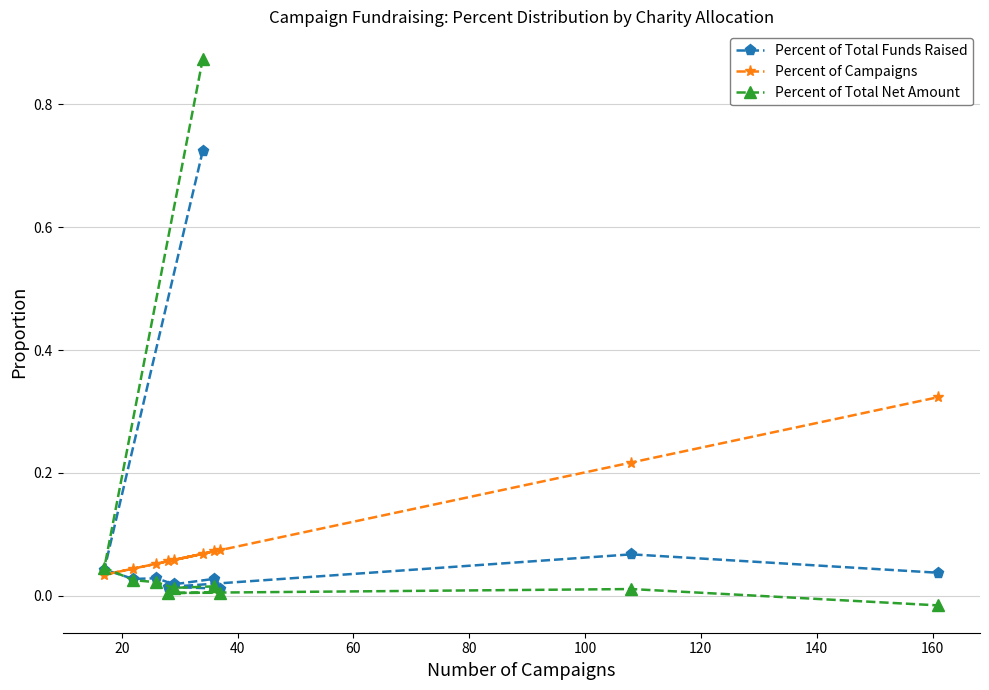

Which series has the largest total across all categories?

Percent of Total Net Amount